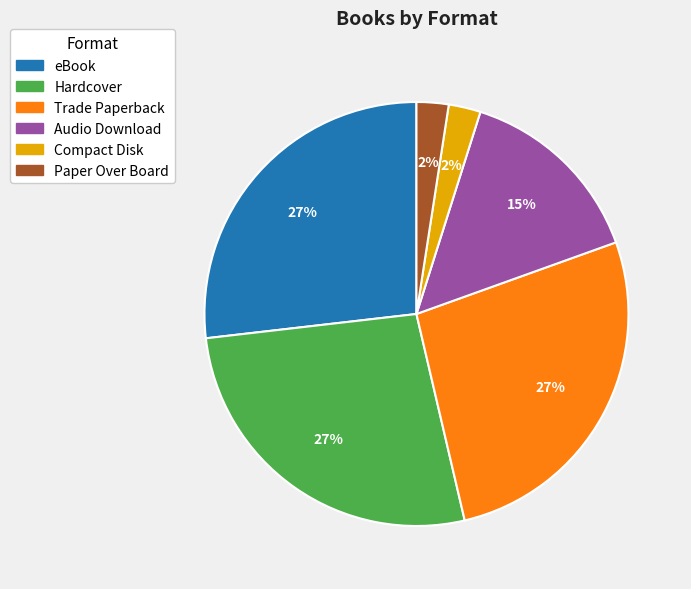

Between Audio Download and Compact Disk, which is larger?

Audio Download